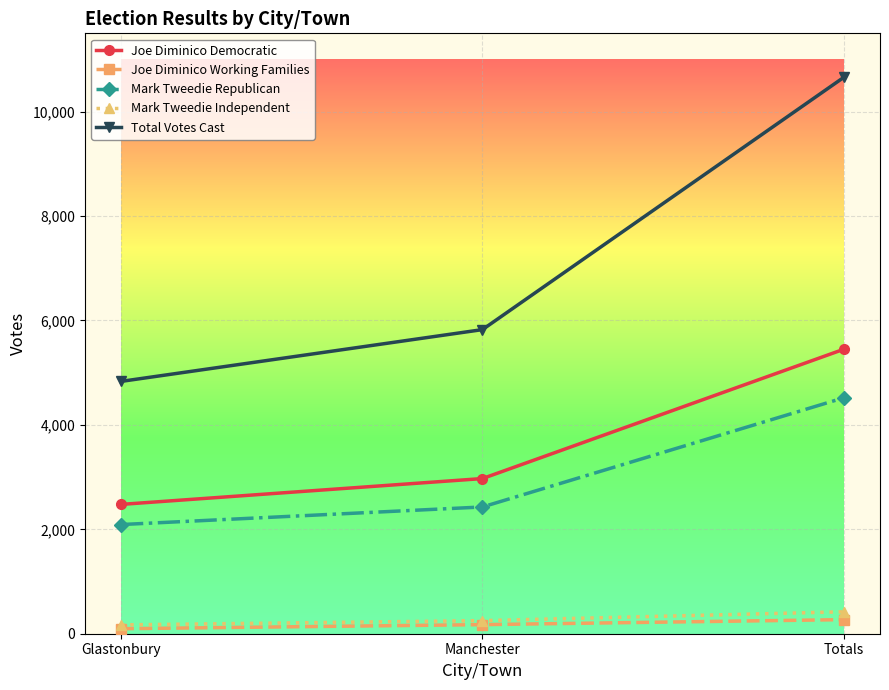

At how many categories does at least one series exceed 3786?

3